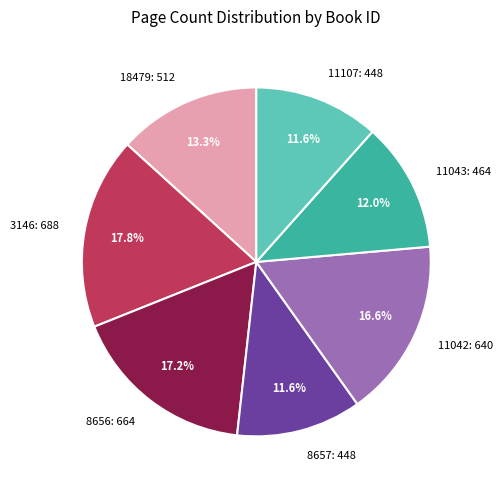

What percentage do 3146: 688 and 8657: 448 together represent?

29.4%